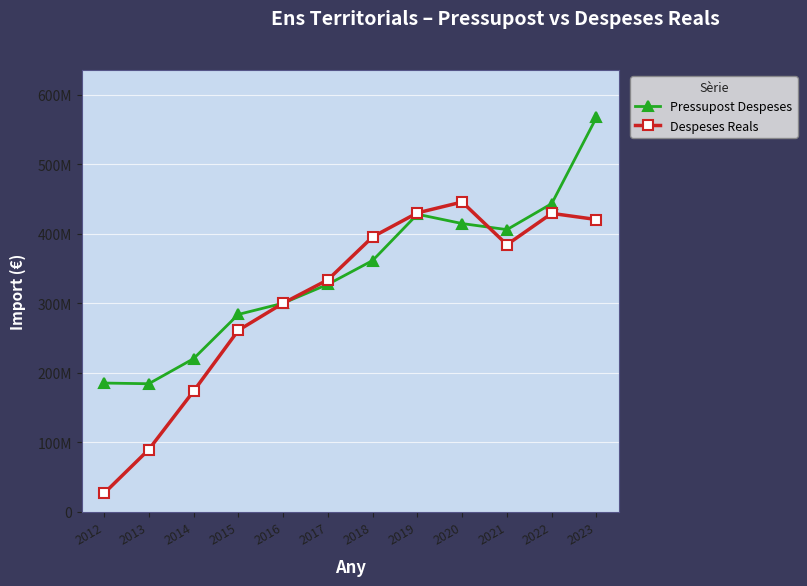

Does the chart have visible grid lines?

Yes